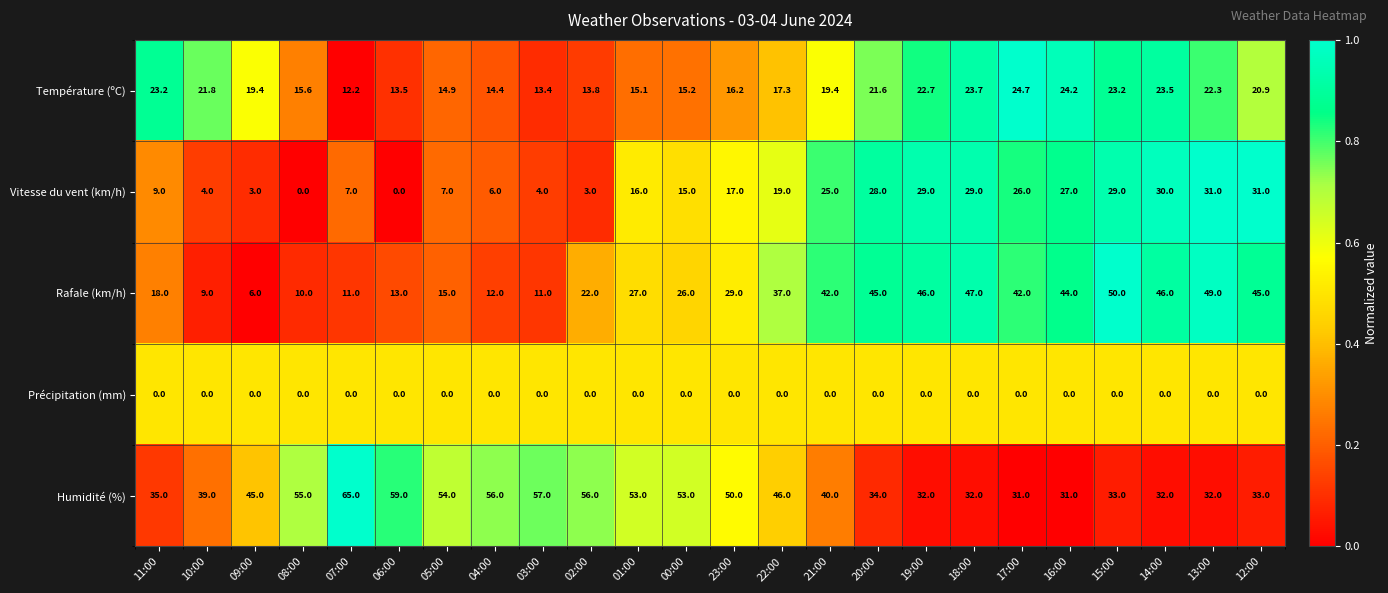

At how many categories does at least one series exceed 12?

24